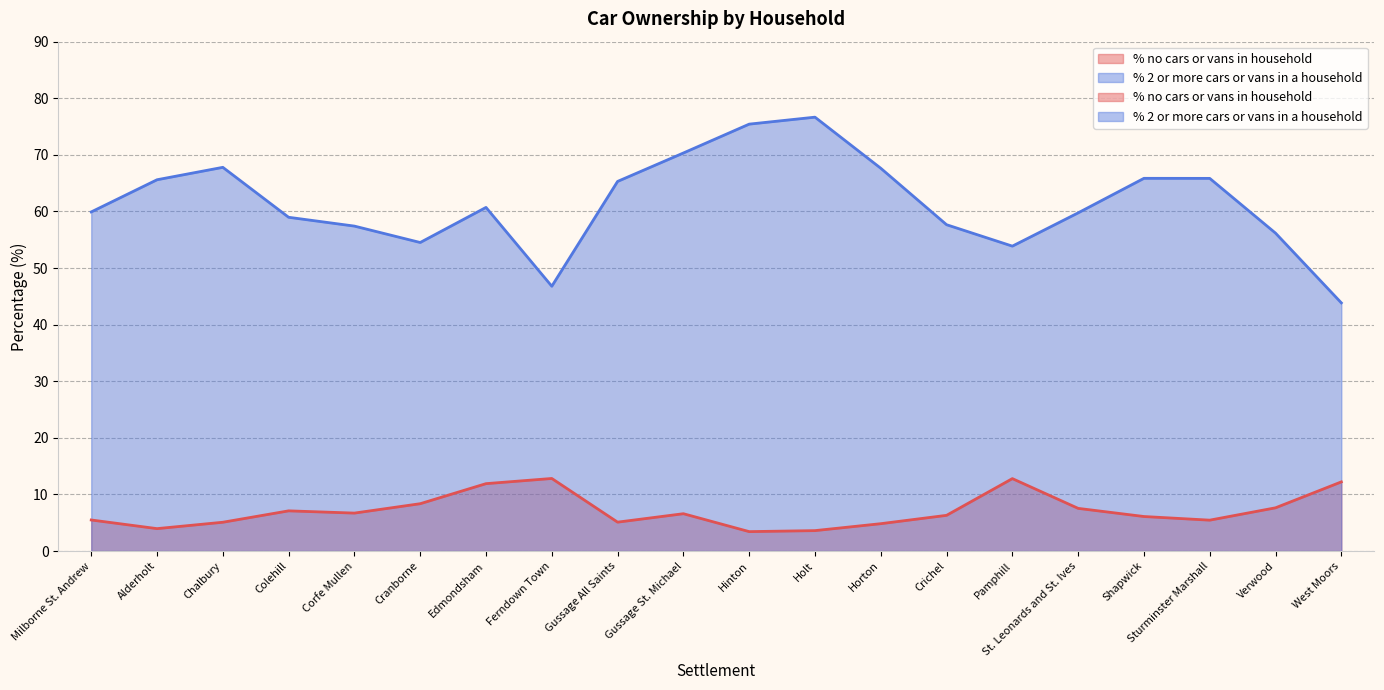

Which series has the largest range (max minus min)?

% 2 or more cars or vans in a household